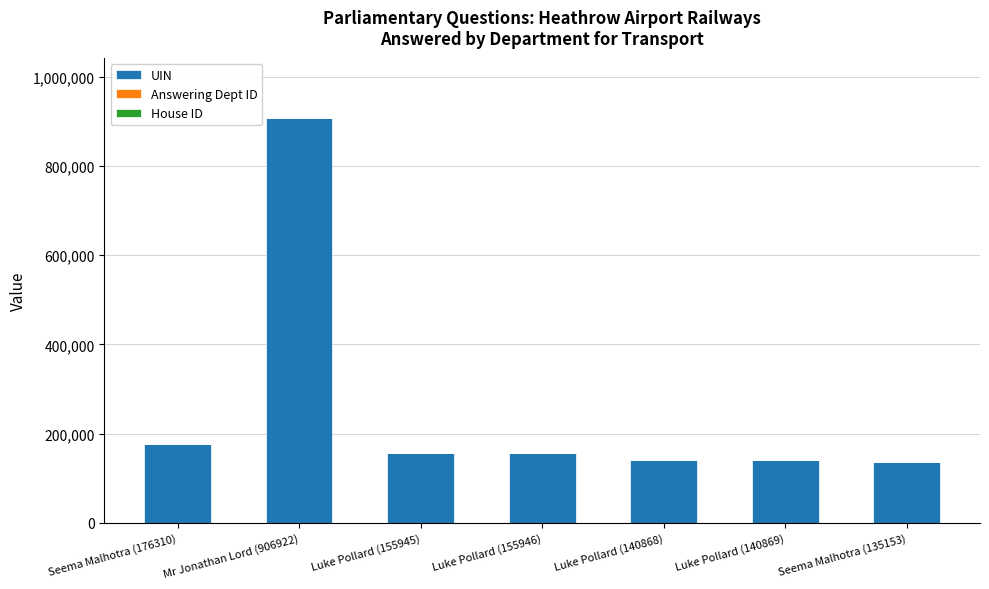

Are the bars grouped side by side (vs. stacked)?

No